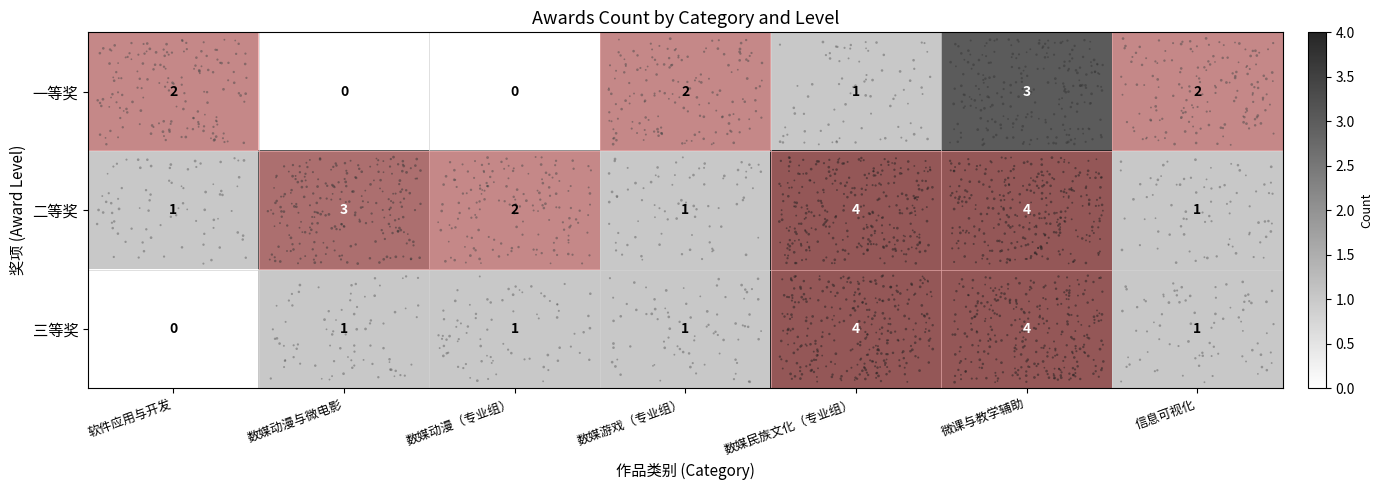

What is the sum of the 一等奖 values at 软件应用与开发 and 微课与教学辅助?

5